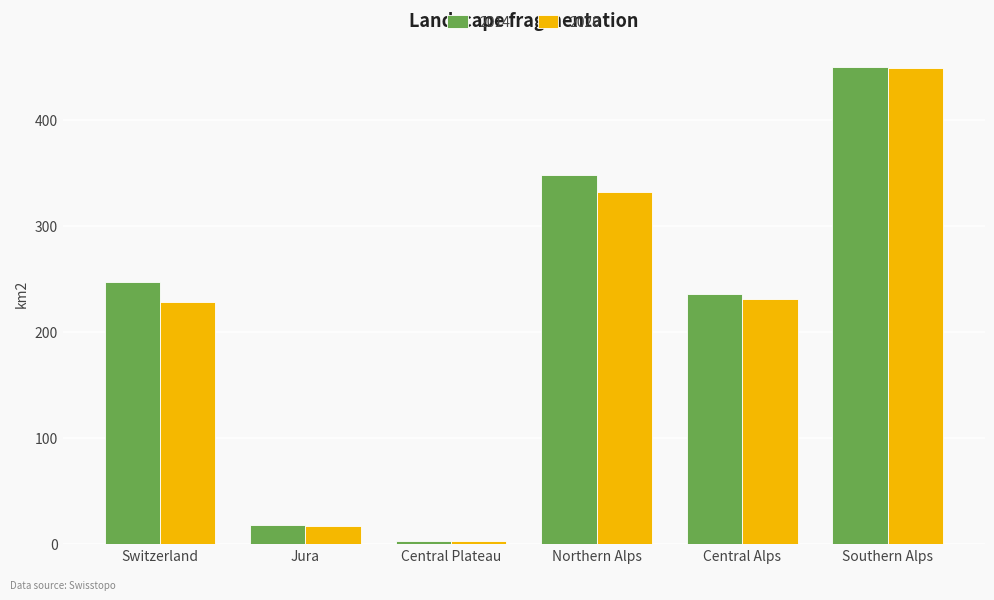

Which series has the largest range (max minus min)?

2014